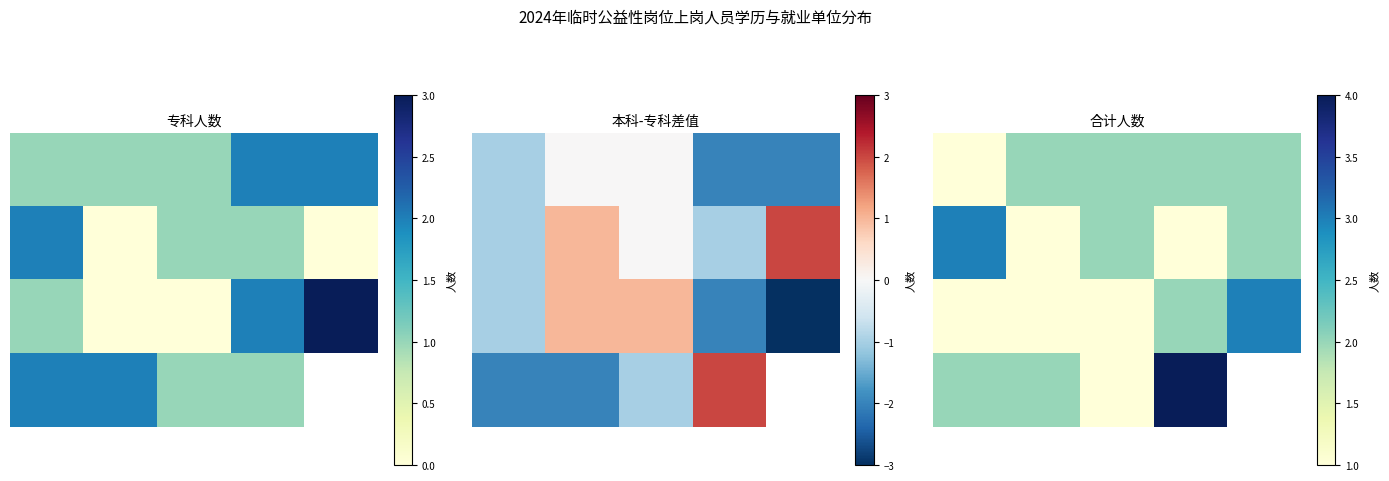

How many values in the 1.0 series exceed 2?

1